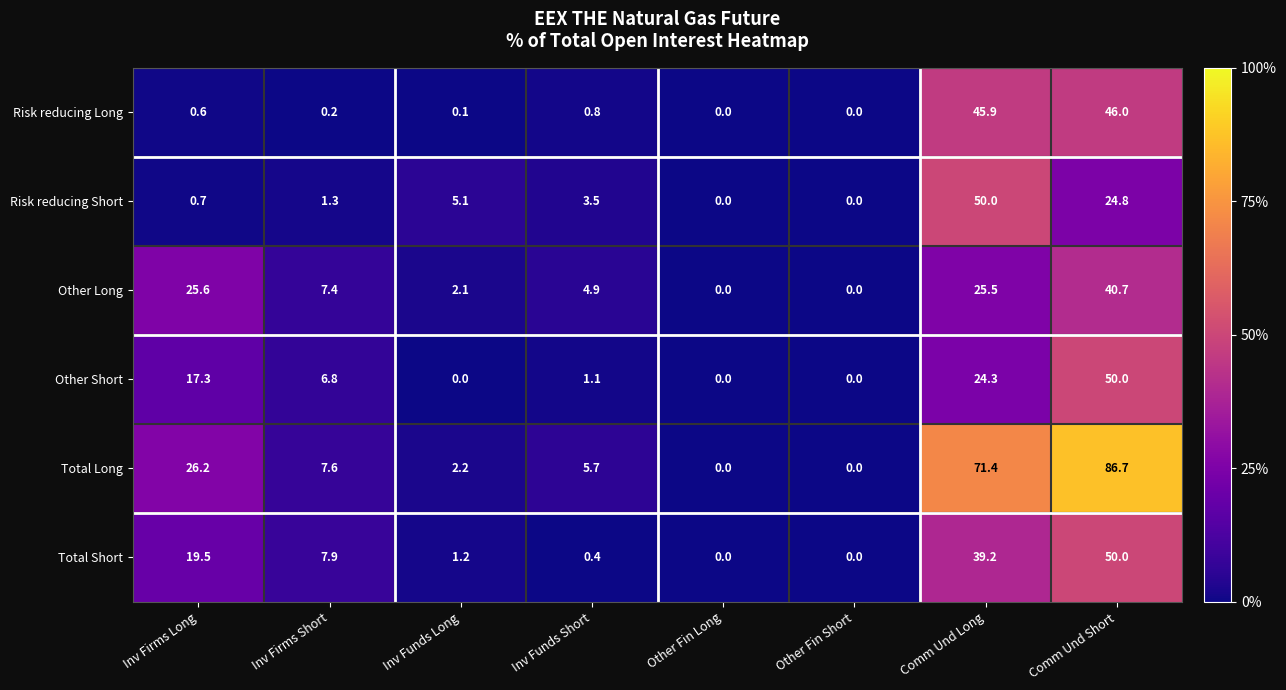

At Comm Und Long, list the series in order from largest to smallest.

Total Long, Risk reducing Short, Risk reducing Long, Total Short, Other Long, Other Short